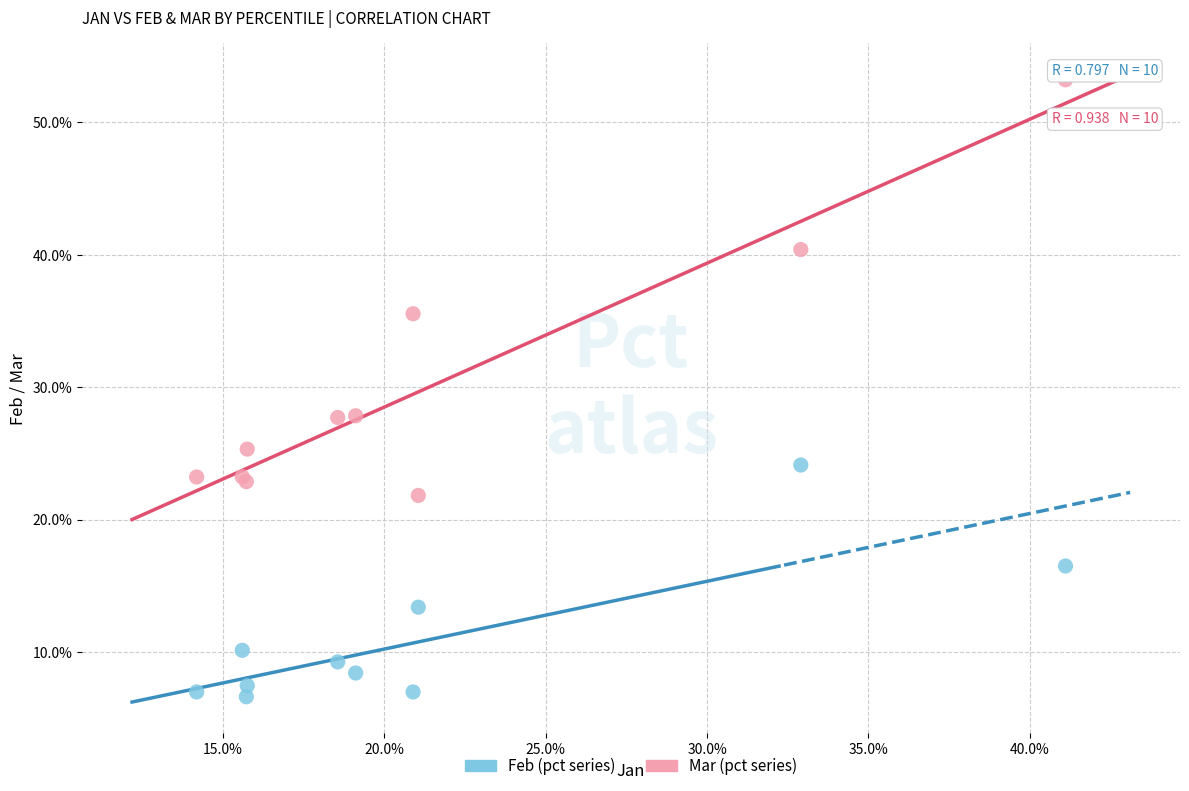

Which series contains the lowest Y value?

Feb (pct series)